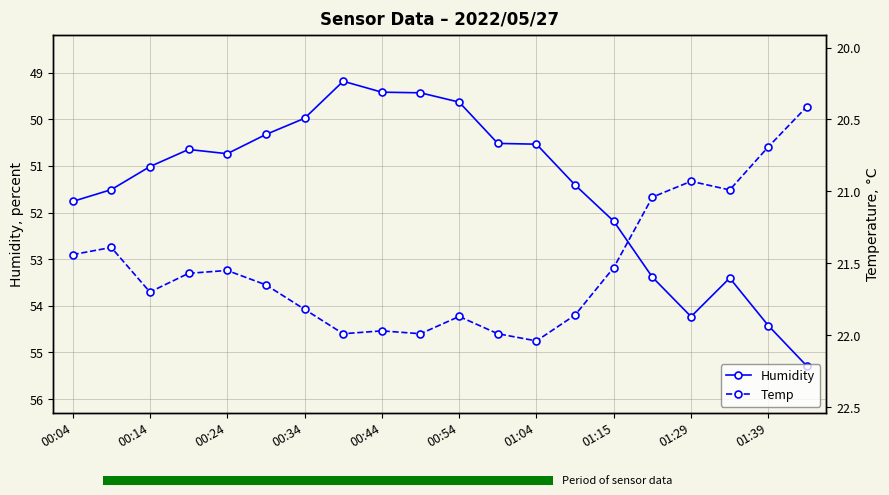

Rank the series by their maximum value, from lowest to highest.

Temp, Humidity